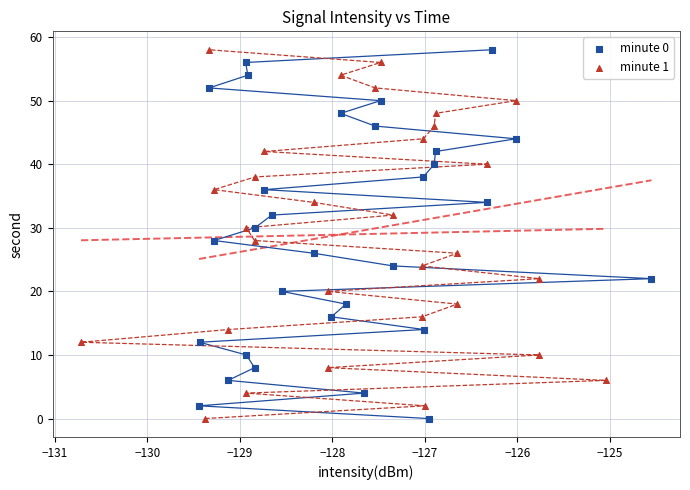

What are all the series names shown in the legend?

minute 0, minute 1